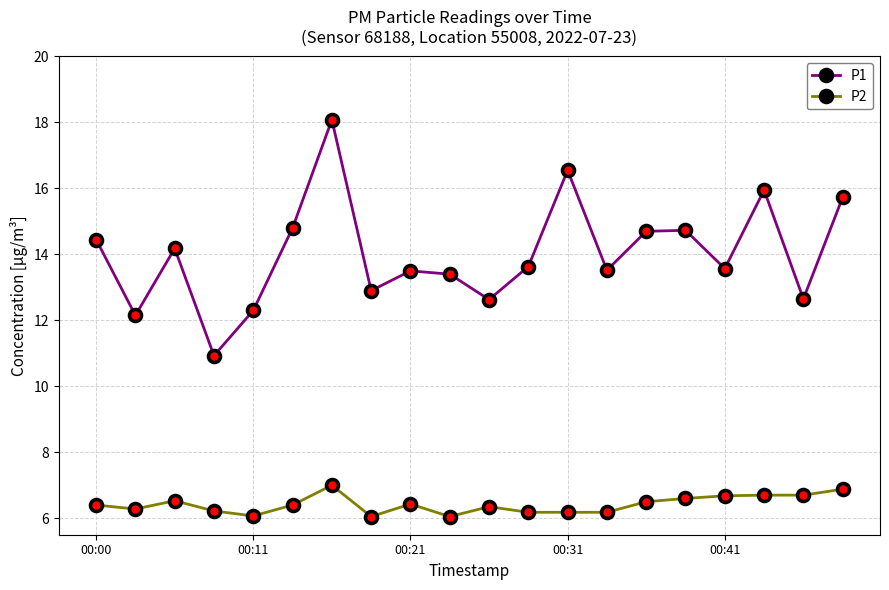

Which series has the widest spread of values?

P1